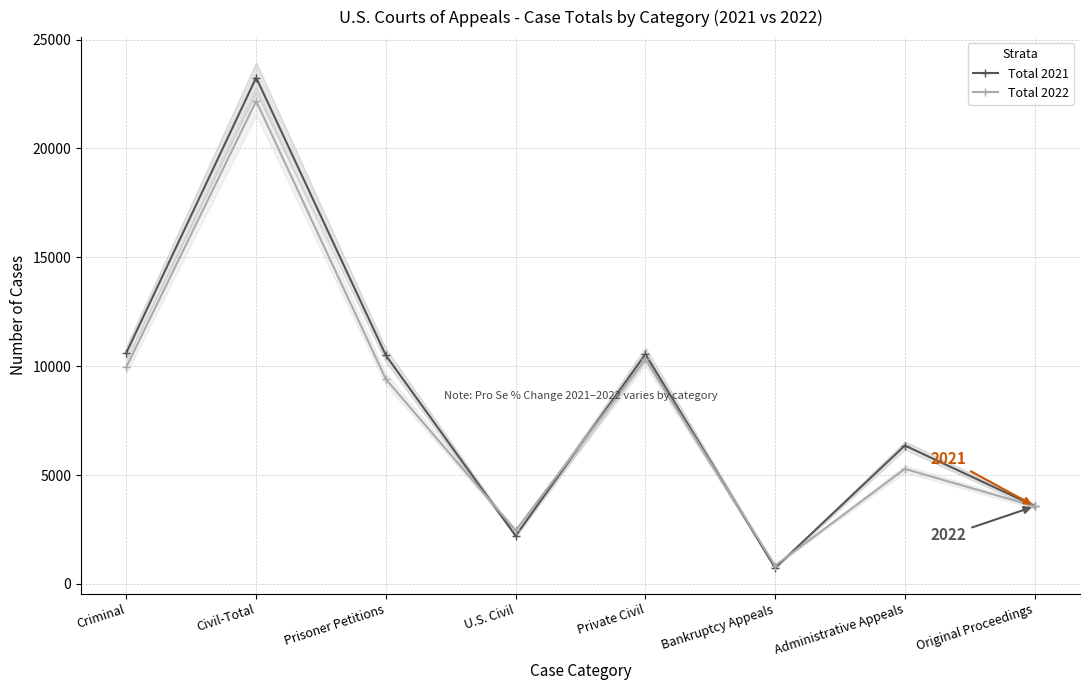

How many data points in Total 2022 are less than 9401?

4